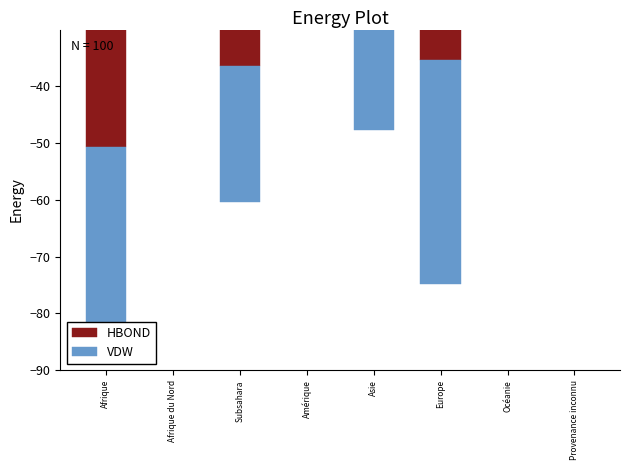

What is the difference between the second highest and second lowest values in the VDW series?

37.0